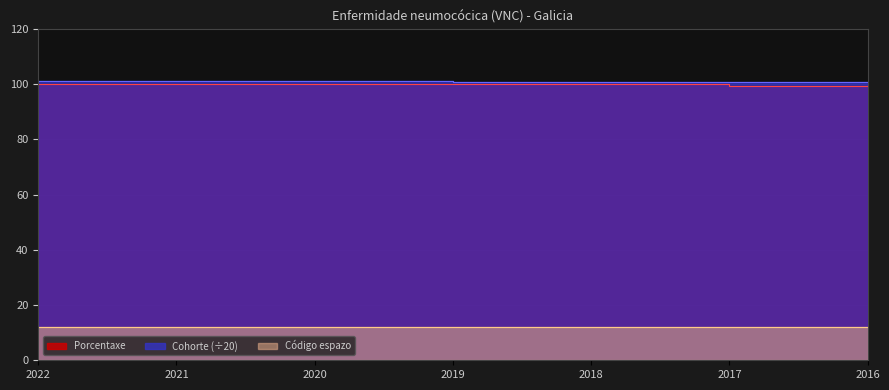

Reading left to right, extract all data points from this chart.

Porcentaxe: 2022=100.0	2021=100.0	2020=100.0	2019=100.0	2018=100.0	2017=99.4	2016=99.6
Cohorte: 2022=101.0	2021=101.0	2020=101.0	2019=100.9	2018=100.8	2017=100.8	2016=100.8